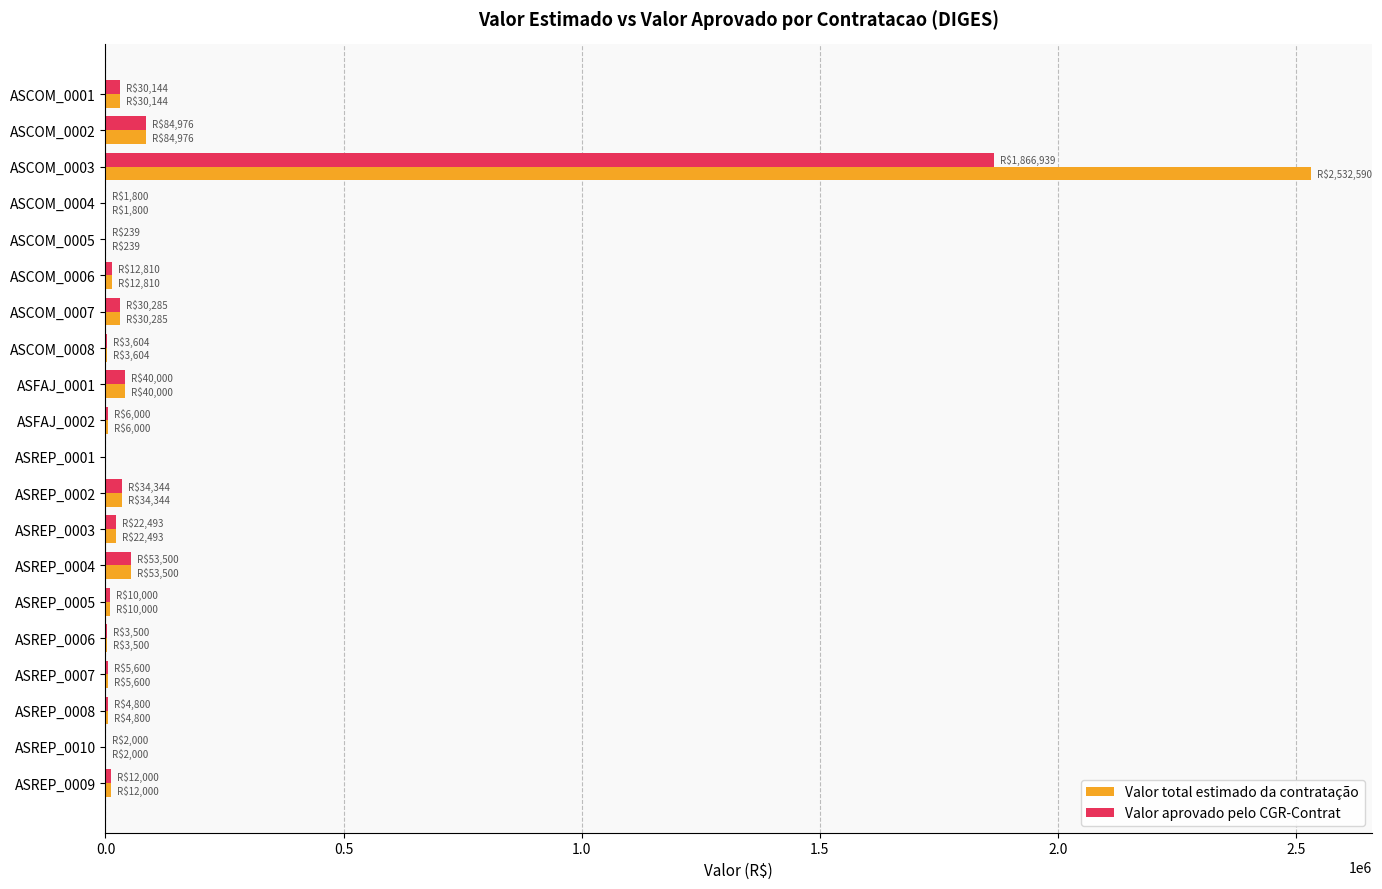

What are all the series names shown in the legend?

Valor total estimado da contratação, Valor aprovado pelo CGR-Contrat